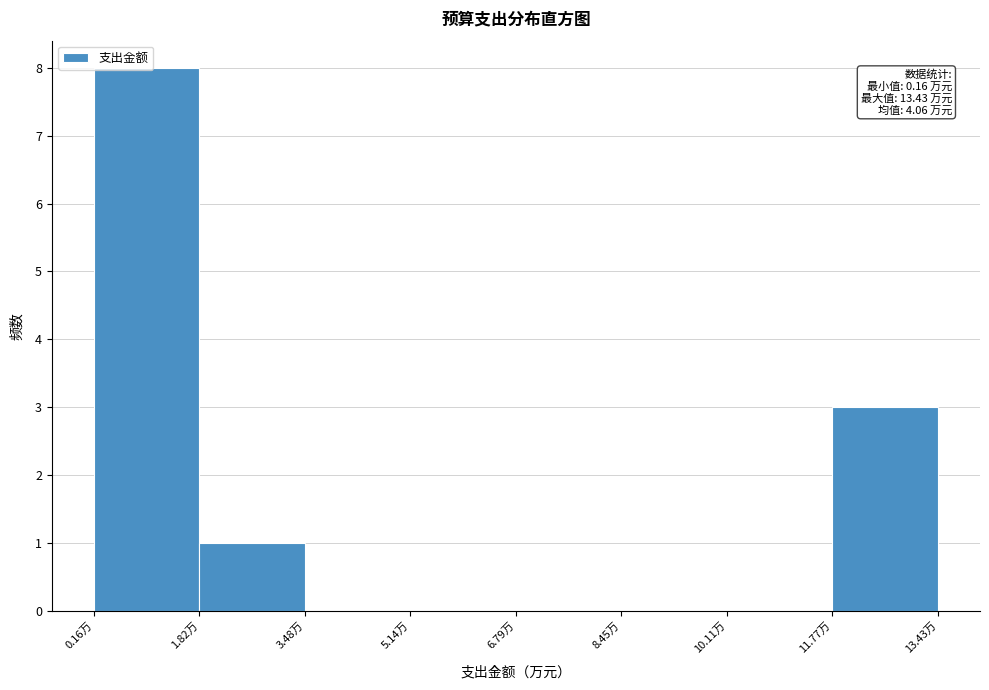

Over which range of the x-axis is the bar tallest?

0.2 to 1.8